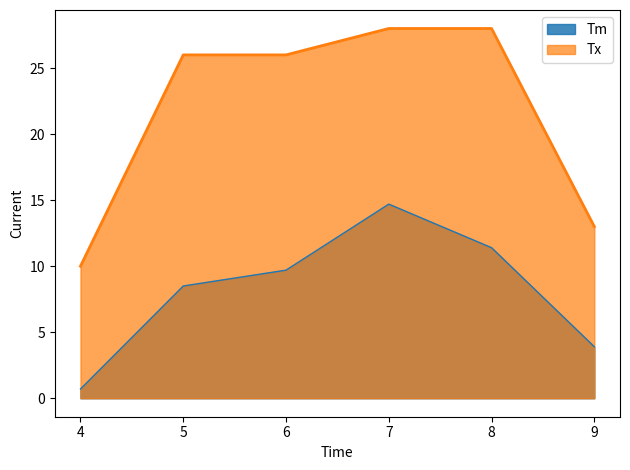

What is the sum of all Tm values?

48.9